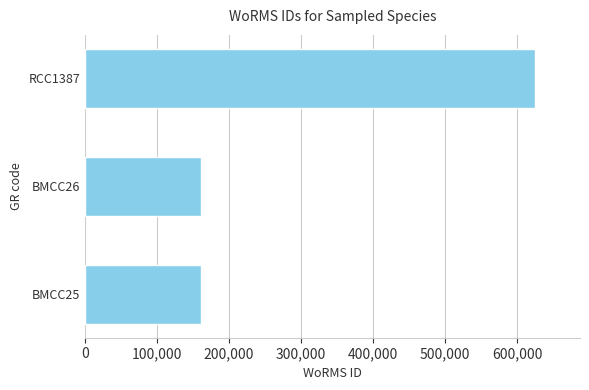

Reading bottom to top, list all the values displayed in this chart.

160564	160564	624974